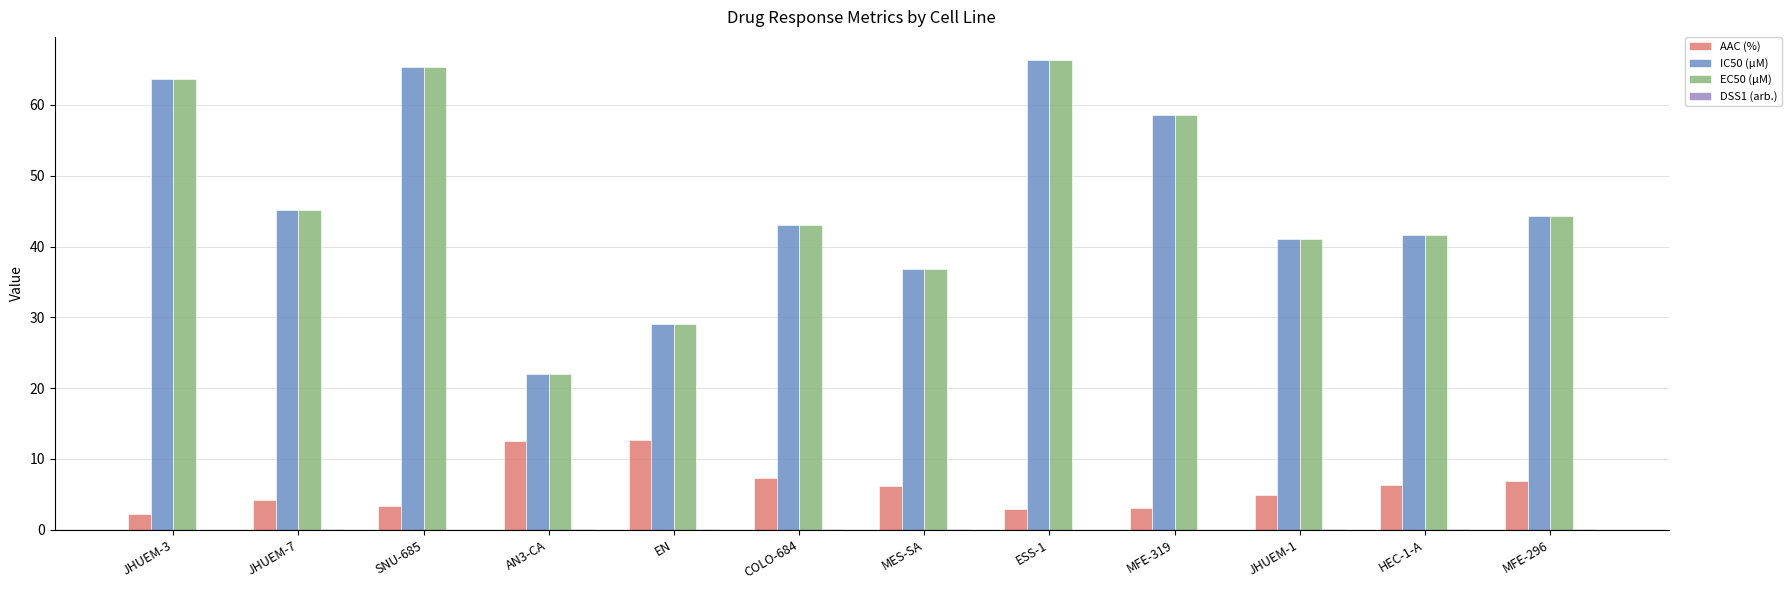

What value does the EC50 (µM) series have at JHUEM-1?

41.1